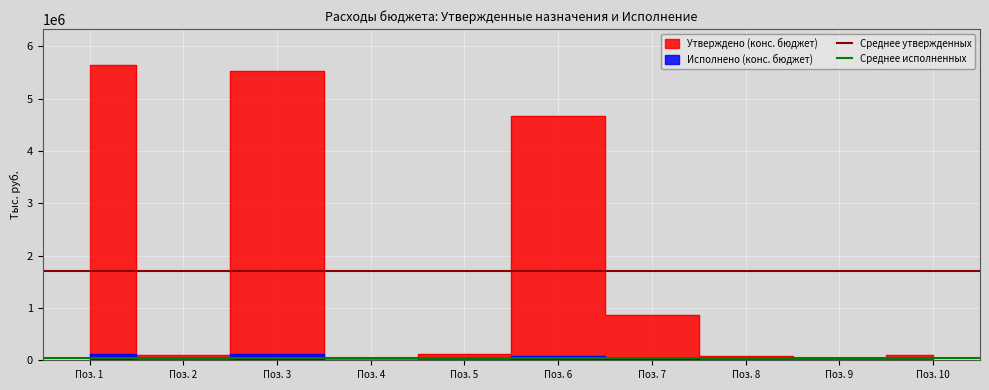

Where is Среднее утвержденных nearest to the value 1714750?

Поз. 1